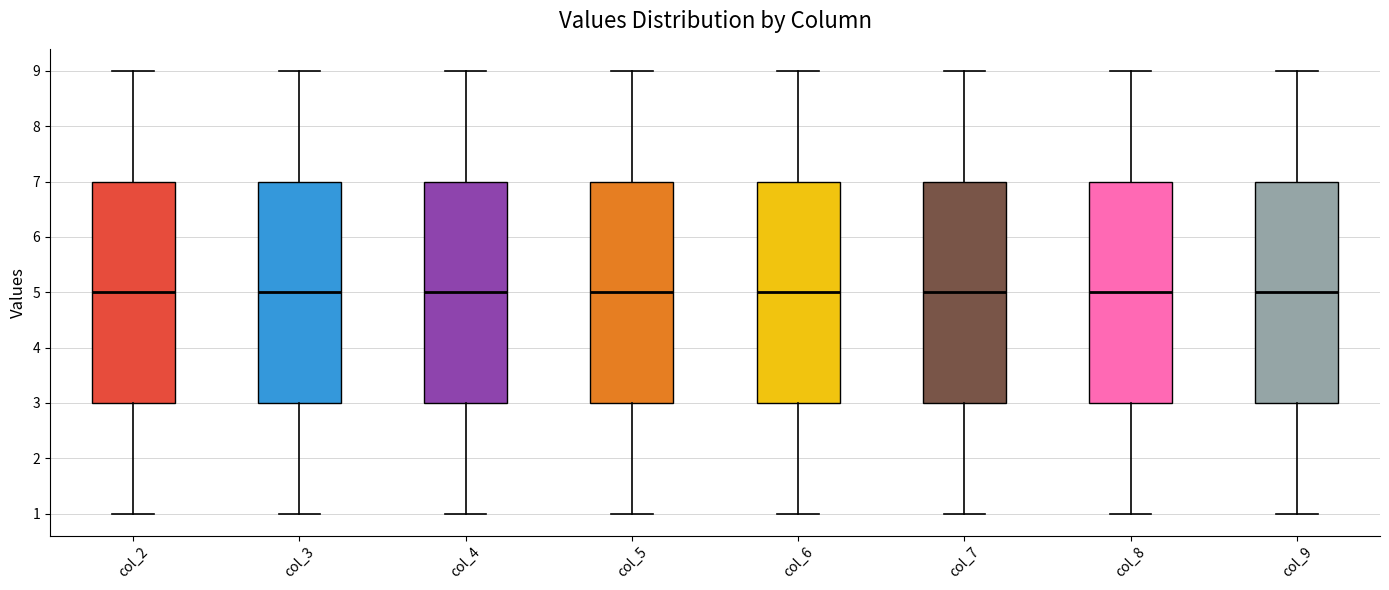

Reading left to right, transcribe this box plot: for each box, give where its median line is, the range the box spans, and where its two whiskers end, as read against the y-axis. The values are not printed on the chart, so give them approximately, as read against the axis.

col_2: median 5, box 3 to 7, whiskers 1 to 9
col_3: median 5, box 3 to 7, whiskers 1 to 9
col_4: median 5, box 3 to 7, whiskers 1 to 9
col_5: median 5, box 3 to 7, whiskers 1 to 9
col_6: median 5, box 3 to 7, whiskers 1 to 9
col_7: median 5, box 3 to 7, whiskers 1 to 9
col_8: median 5, box 3 to 7, whiskers 1 to 9
col_9: median 5, box 3 to 7, whiskers 1 to 9